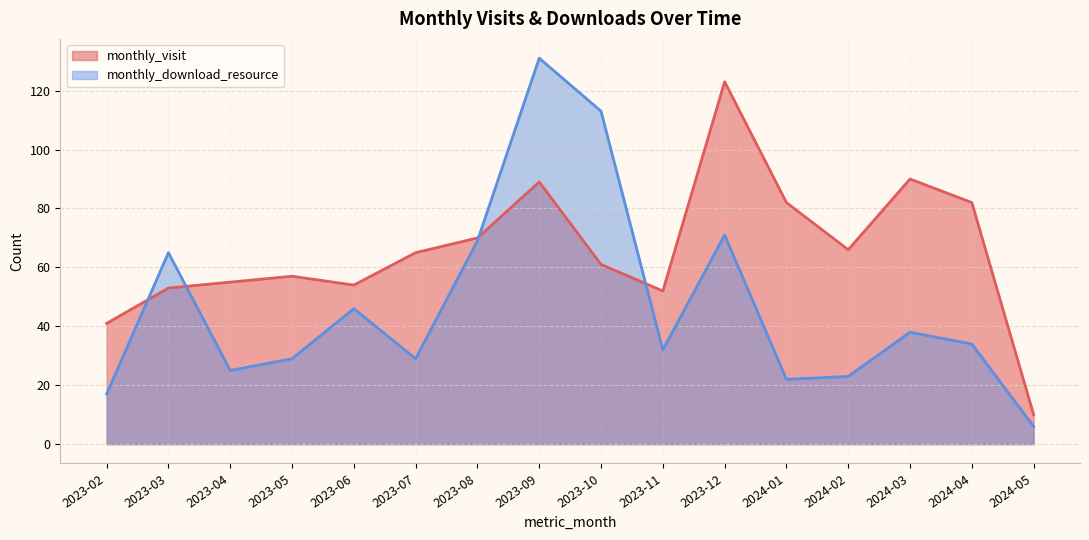

True or false: monthly_visit line and monthly_download_resource line intersect in this chart.

True